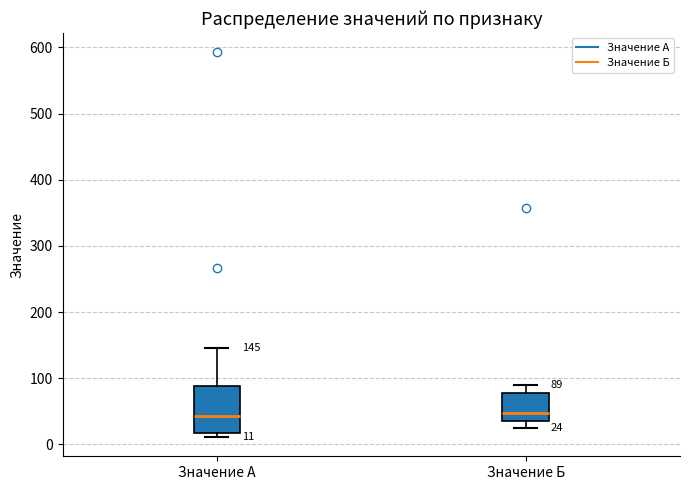

Which box is the tallest, from its lower edge to its upper edge?

Значение А